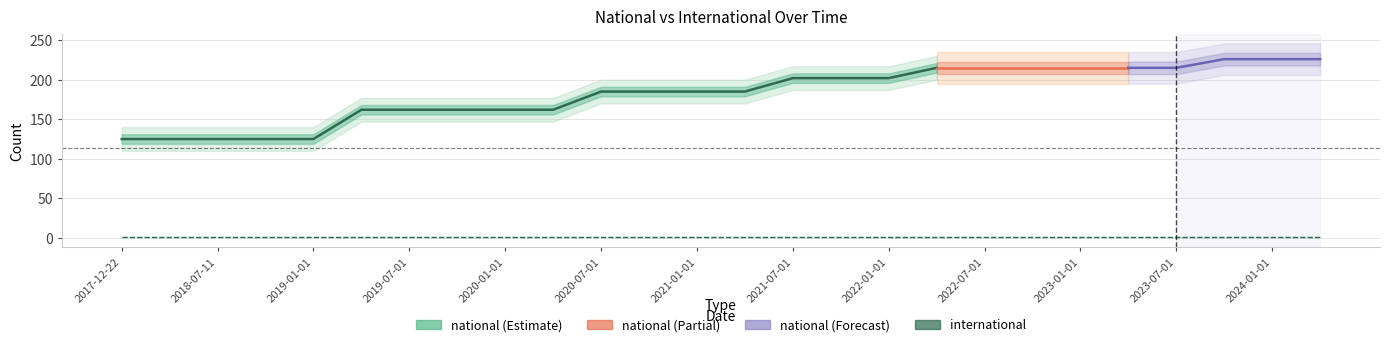

True or false: international has a value of 1 at 2023-10-01.

True